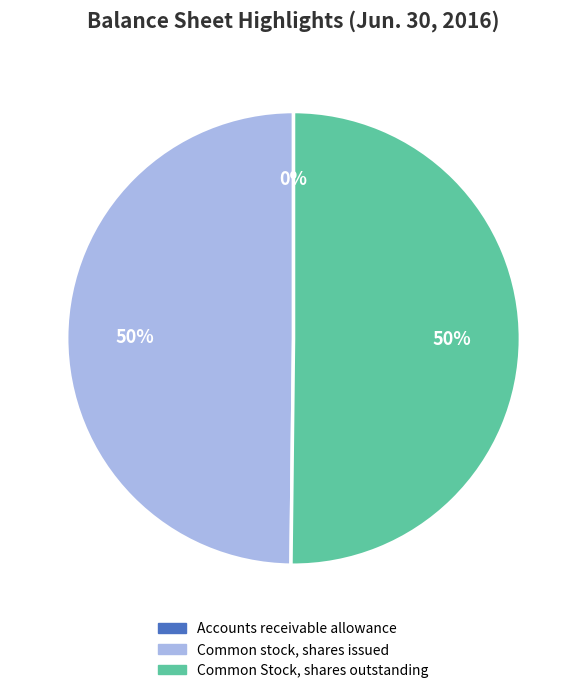

To the nearest percent, what percentage of the pie is Common Stock, shares outstanding?

50%